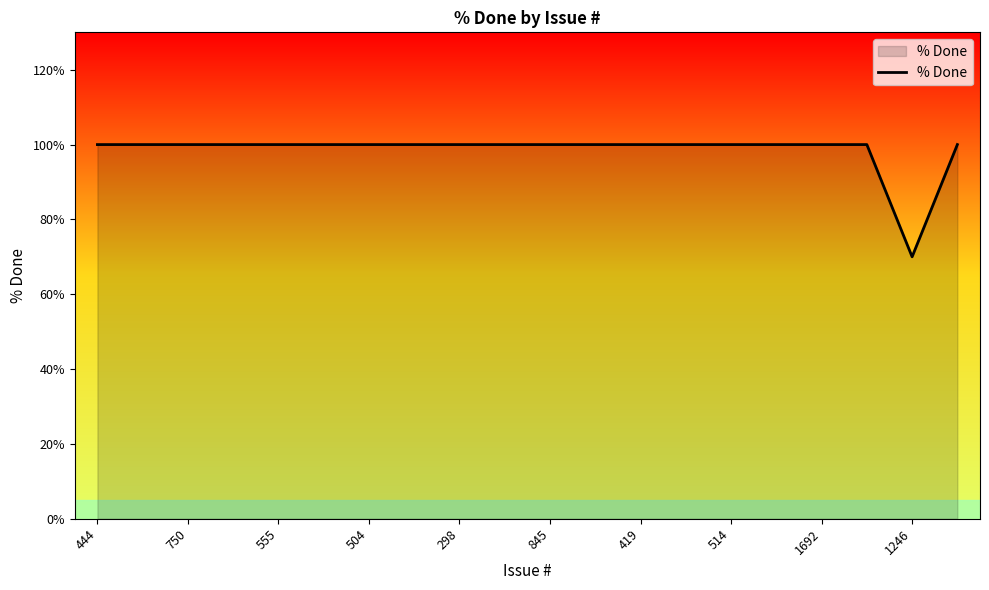

What is the greatest value displayed?

100